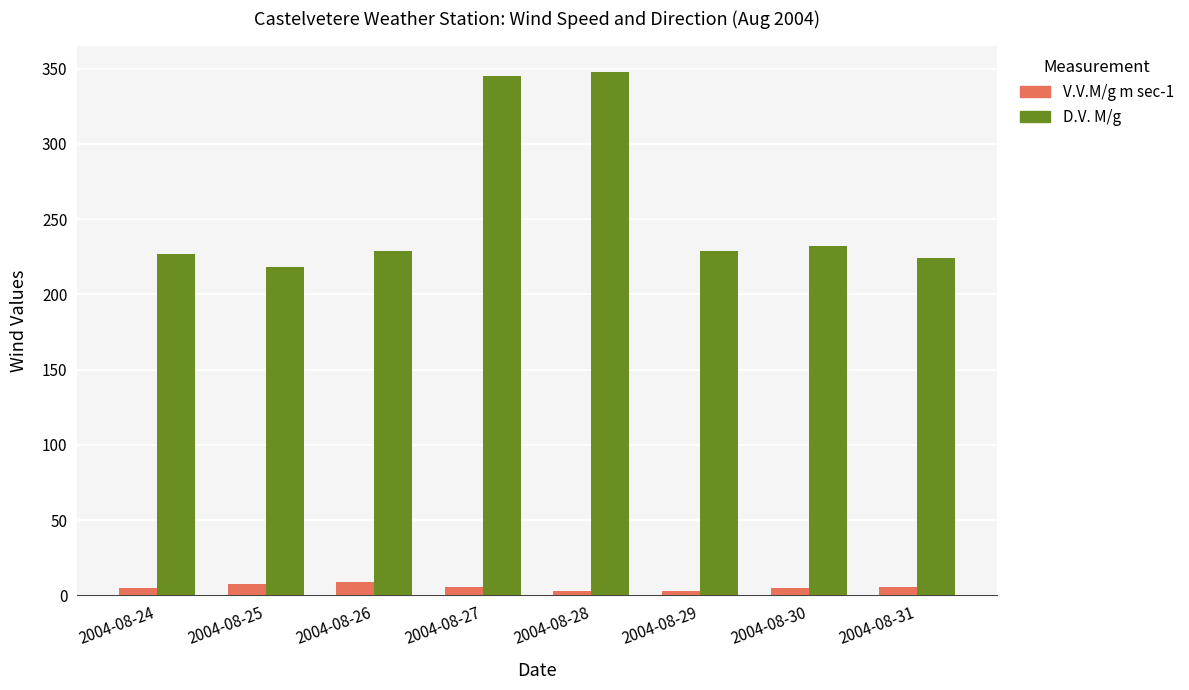

What is the difference between the maximum and second lowest values in the V.V.M/g m sec-1 series?

5.9